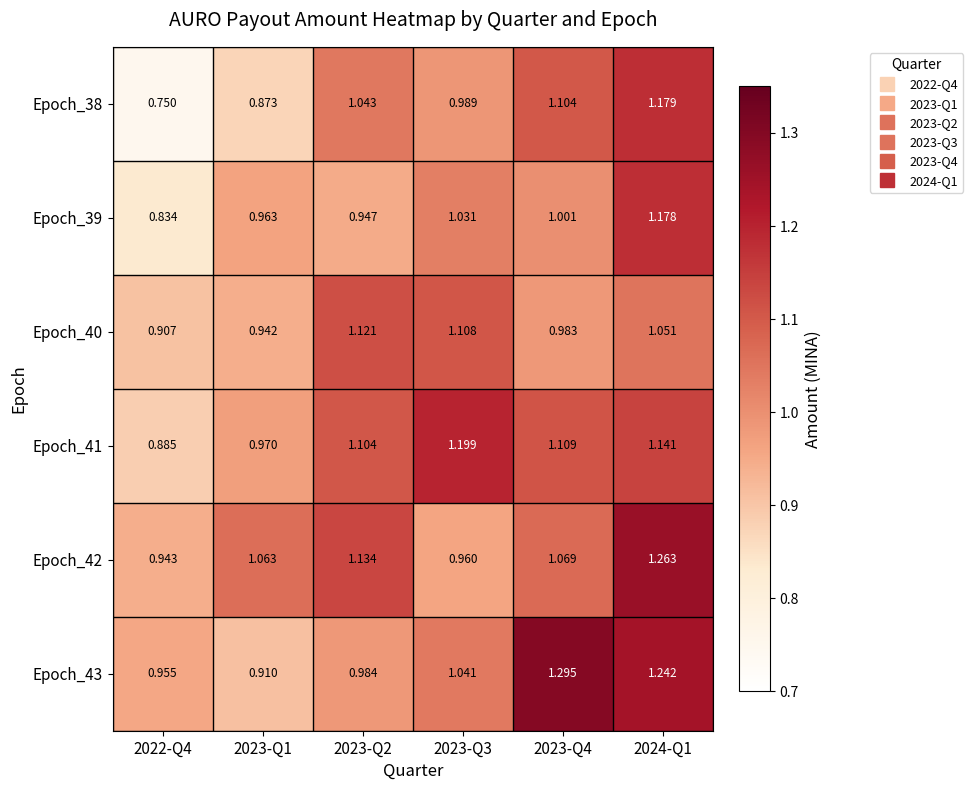

What is the difference between the highest and lowest values at 2023-Q3?

0.2